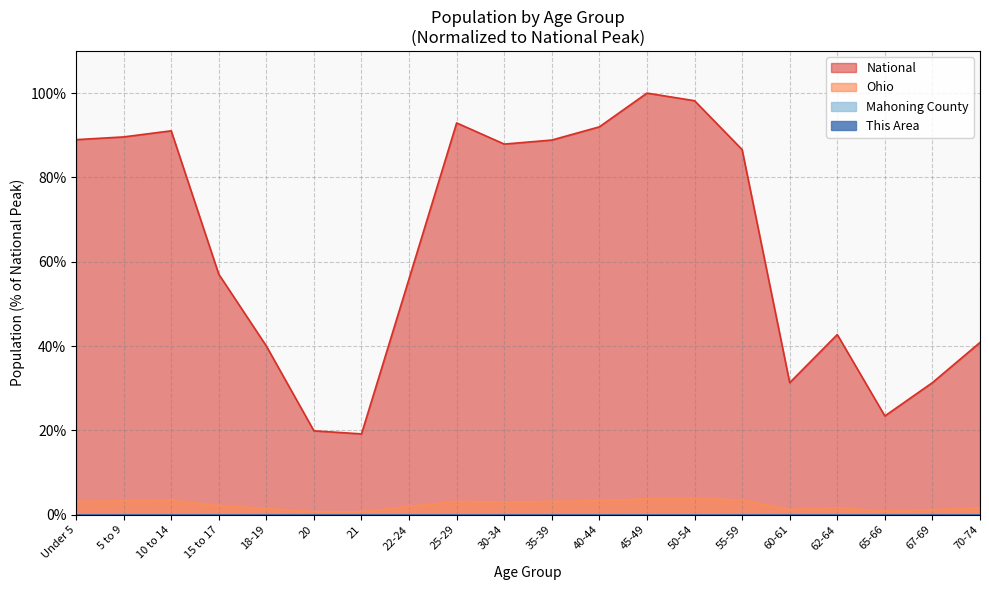

True or false: Ohio and National cross at least once.

False